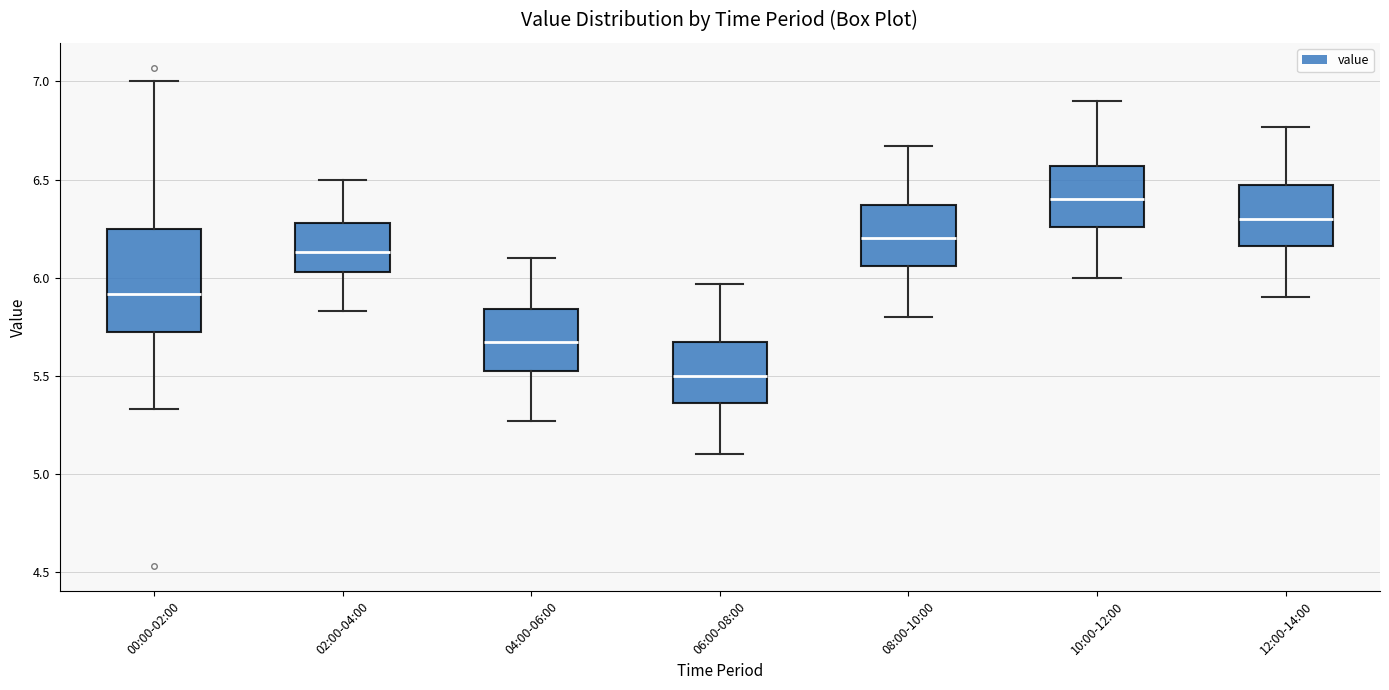

Where is the upper edge of the box for 00:00-02:00 on the y-axis? The values are not printed on the chart, so give them approximately, as read against the axis.

6.25